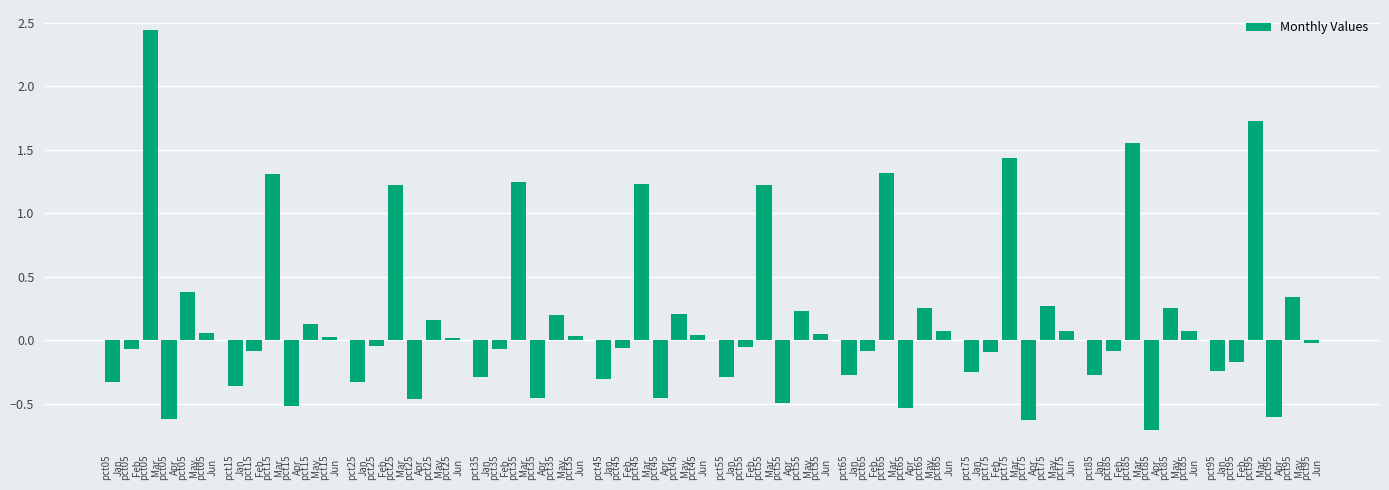

What is the value of the 31st bar from the left?

-0.3